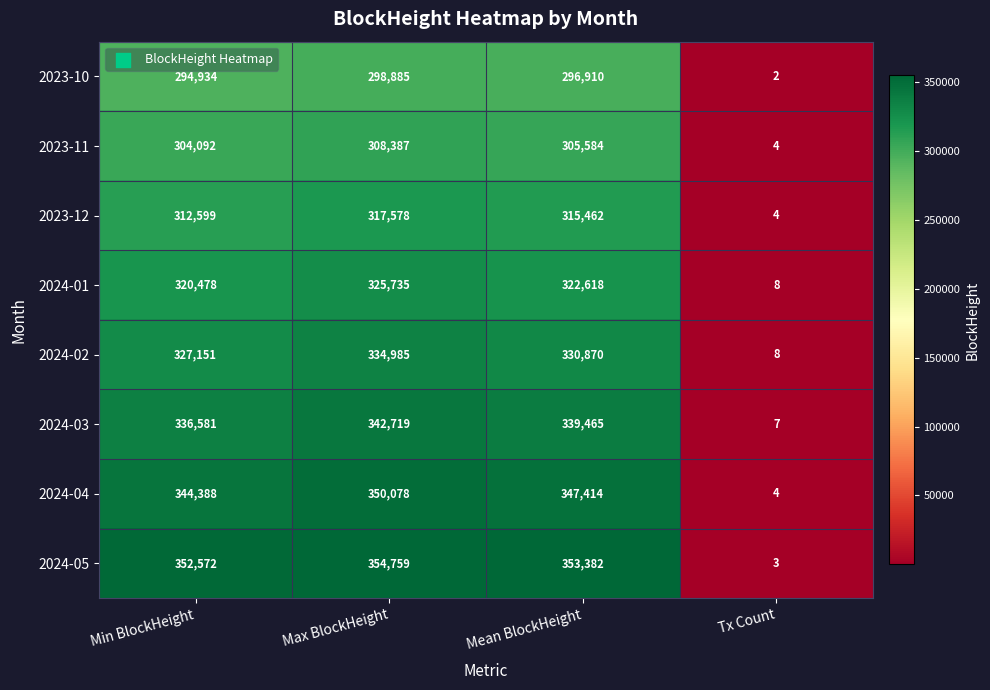

Which series has the largest total across all categories?

2024-05